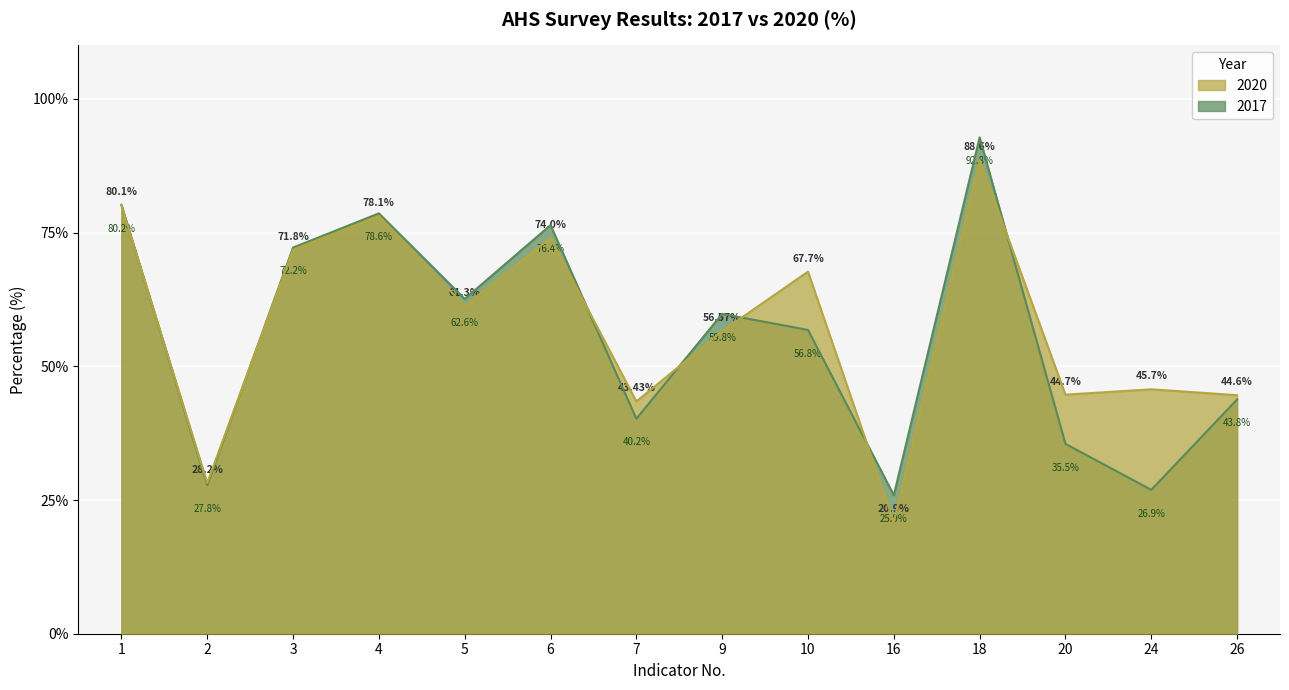

At which label does 2017 reach its minimum?

16